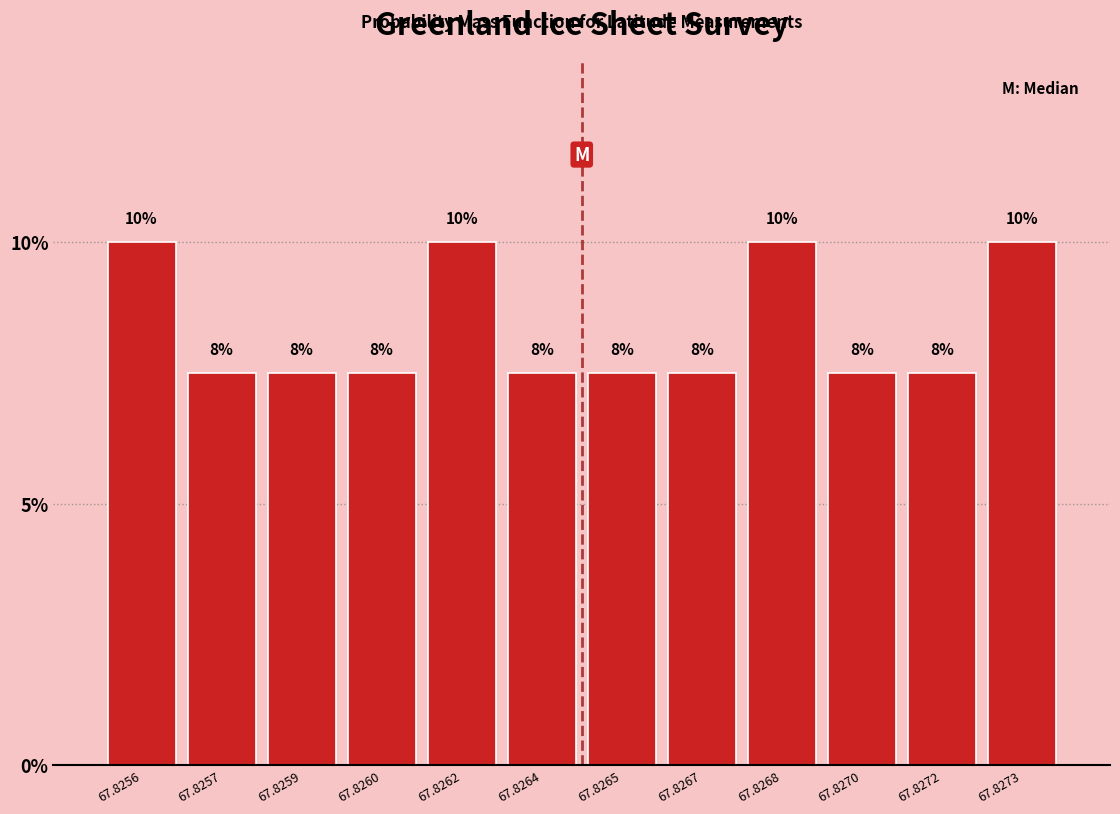

How many bars are there in total?

12